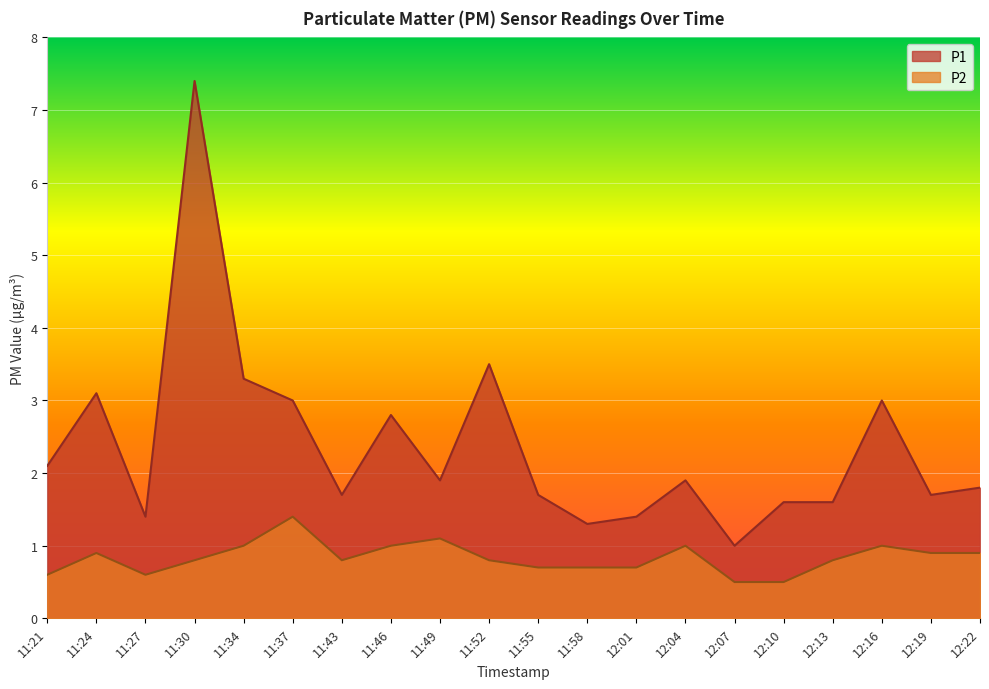

True or false: P2 and P1 intersect in this chart.

False